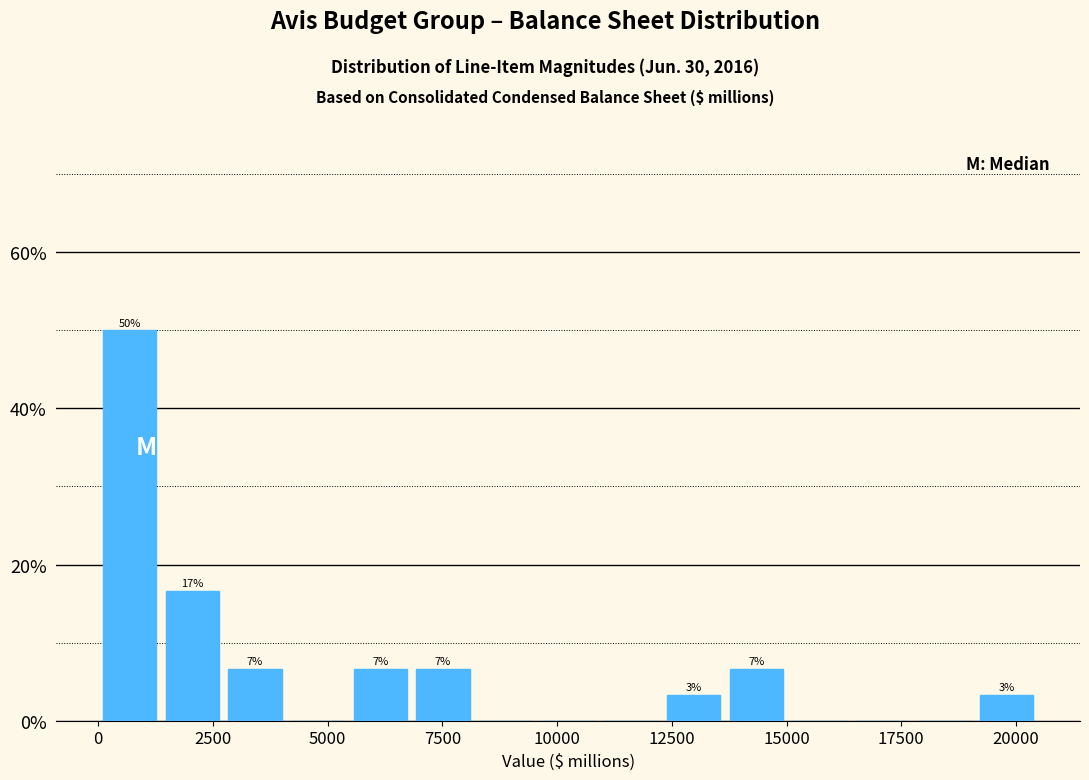

Around what value on the x-axis is the tallest bar? Give the approximate position of its centre, as read against the axis.

500